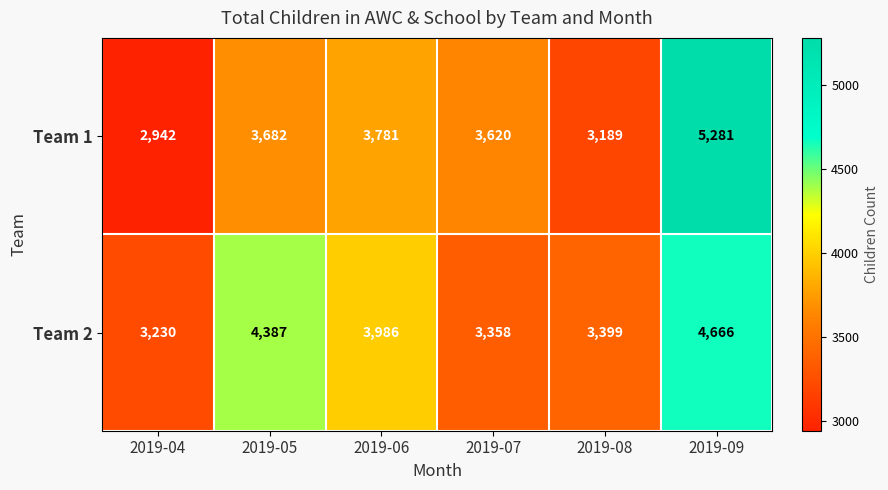

List the series in order of their overall mean, lowest first.

Team 1, Team 2